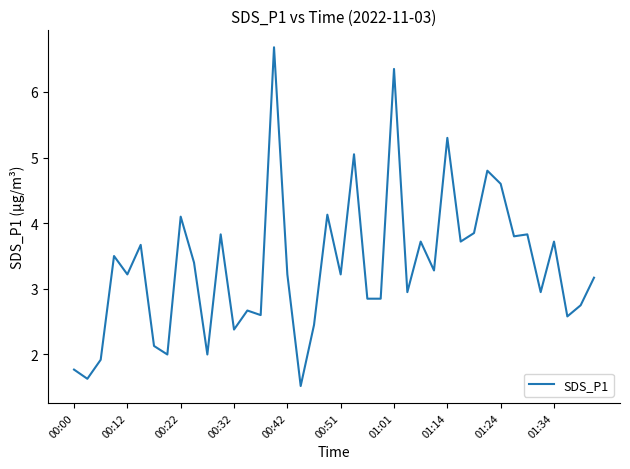

What is the greatest value displayed?

6.7